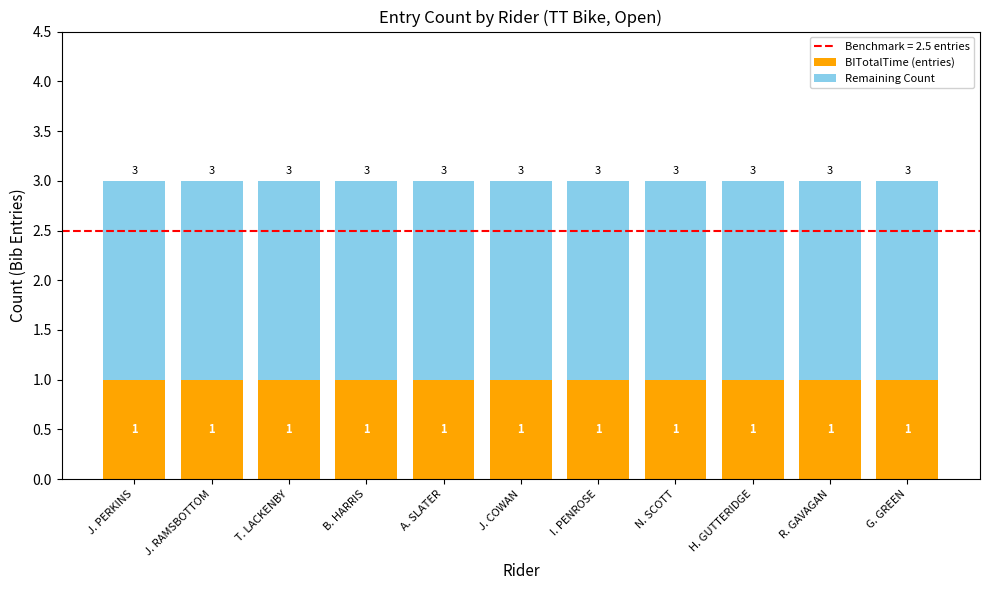

The BITotalTime (entries) series shows 1 at A. SLATER. True or false?

True